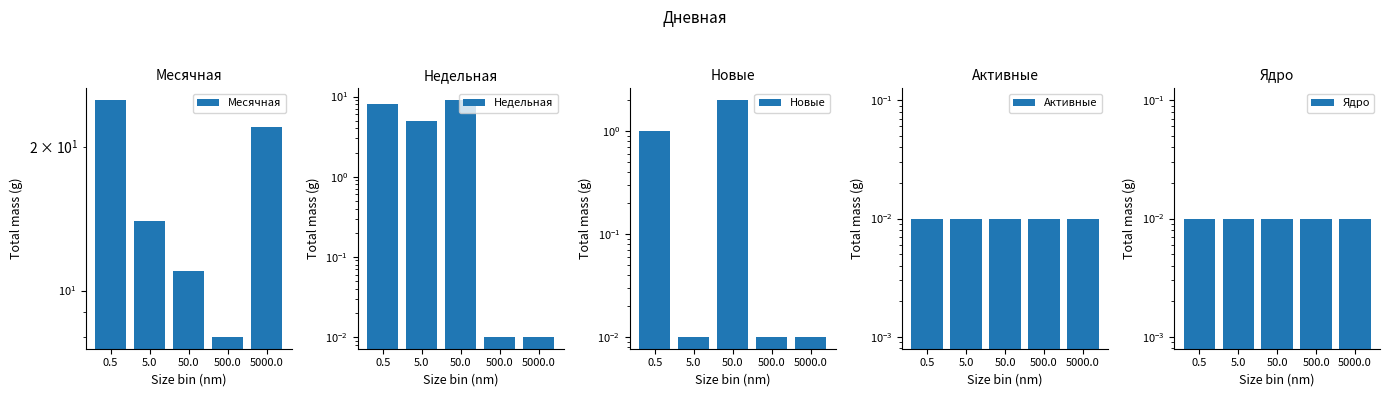

Which category has the highest value in the Активные series?

0.5